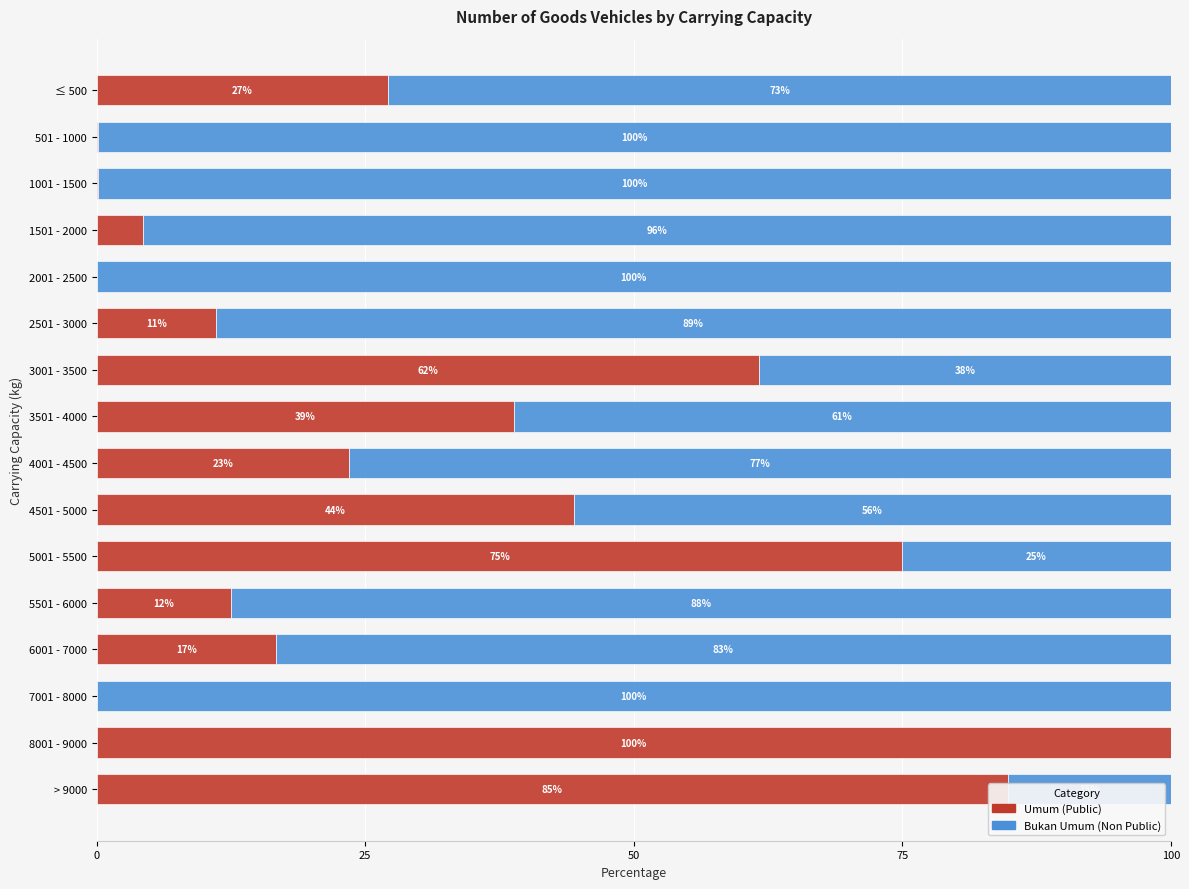

The Umum (Public) series shows 0.0 at 7001 - 8000. True or false?

True